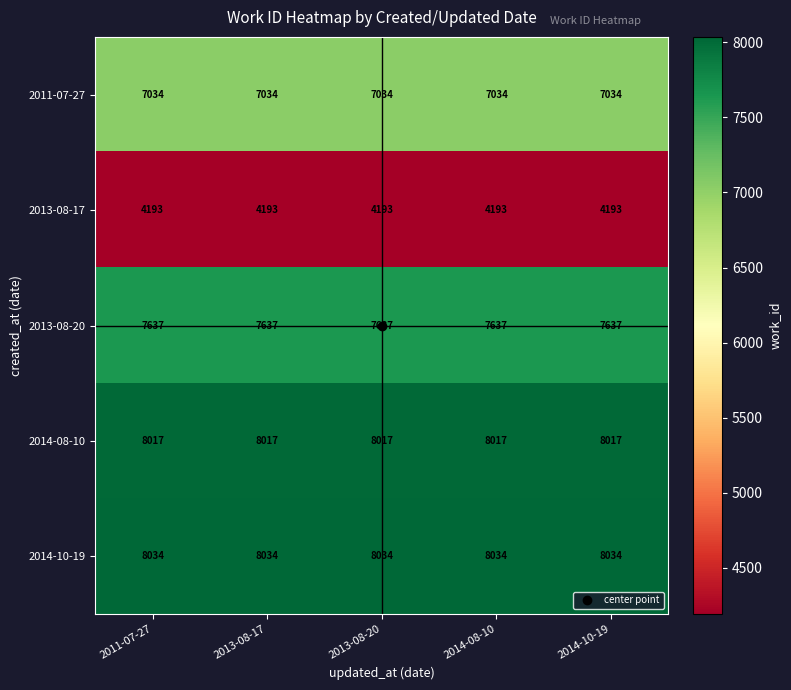

At 2011-07-27, list the series in order from largest to smallest.

2014-10-19, 2014-08-10, 2013-08-20, 2011-07-27, 2013-08-17